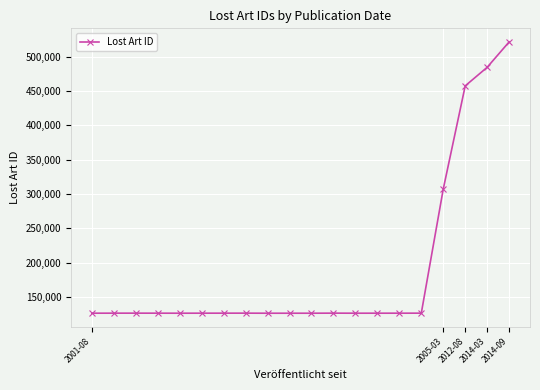

What is the greatest value displayed?

521612